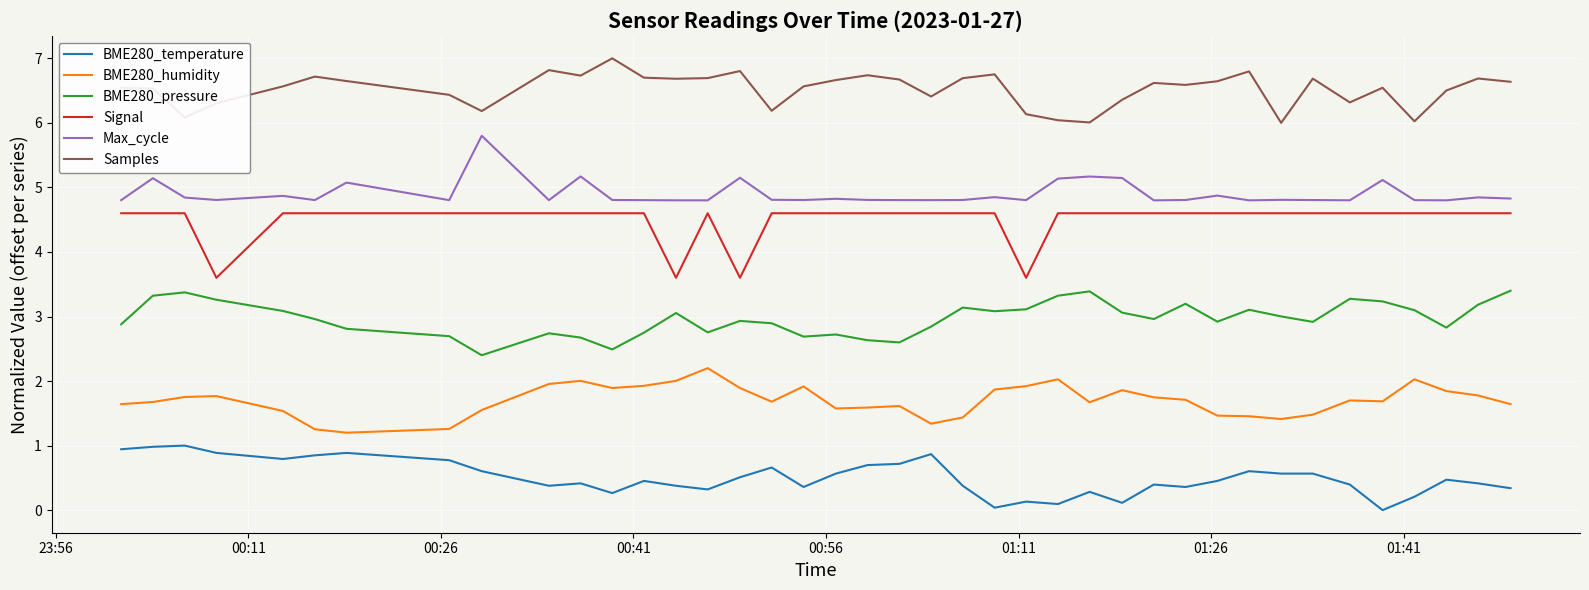

What is the maximum value shown in the chart?

7.0